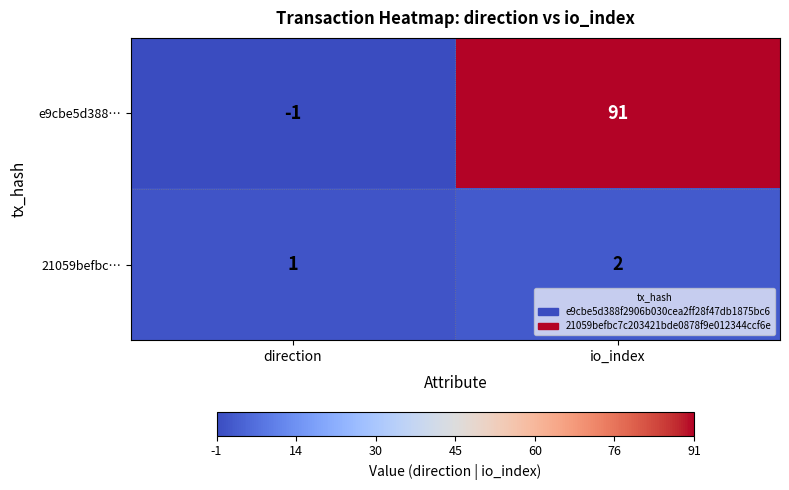

Which label corresponds to the largest value in the chart?

io_index